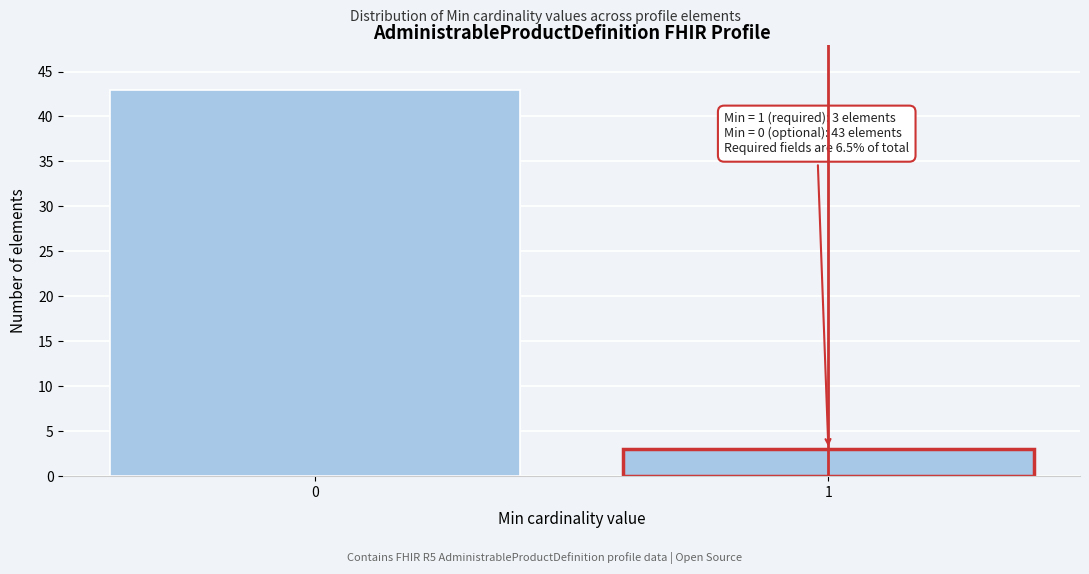

Reading left to right, what are all the values shown in this chart?

0=43	1=3